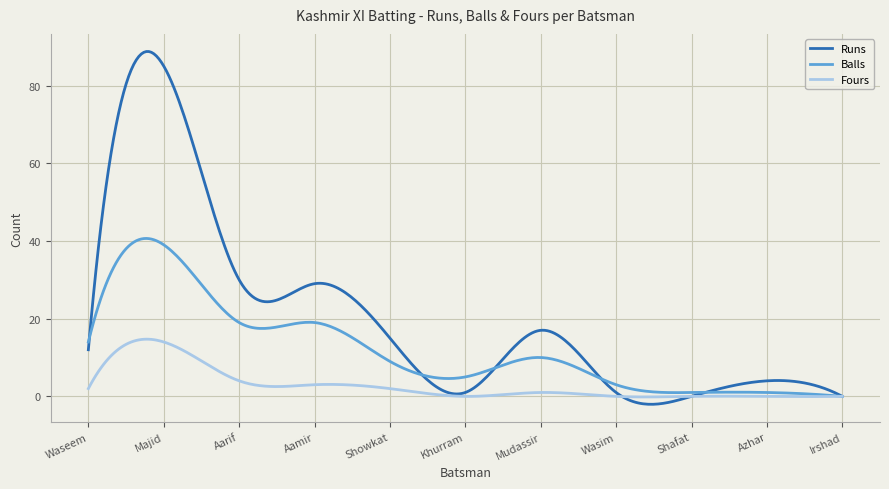

What is the maximum value shown in the chart?

88.7